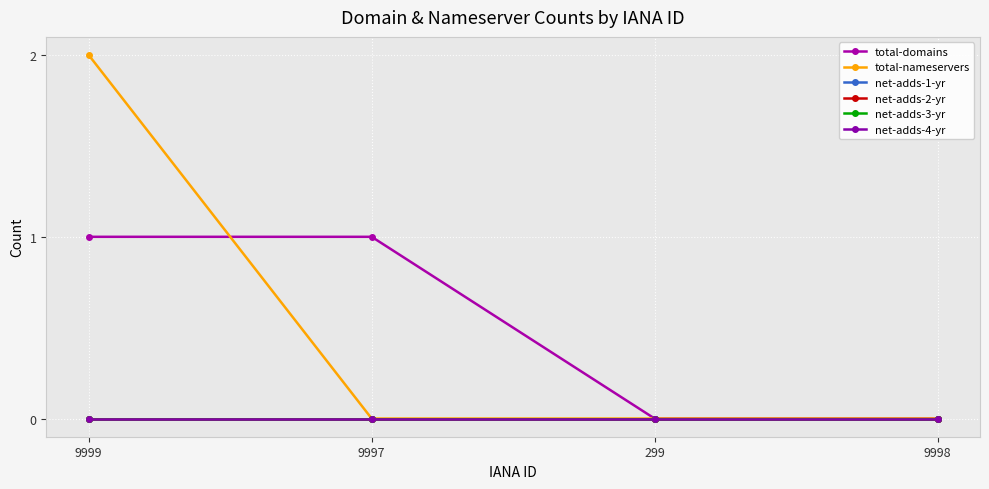

True or false: net-adds-1-yr and net-adds-3-yr intersect in this chart.

False